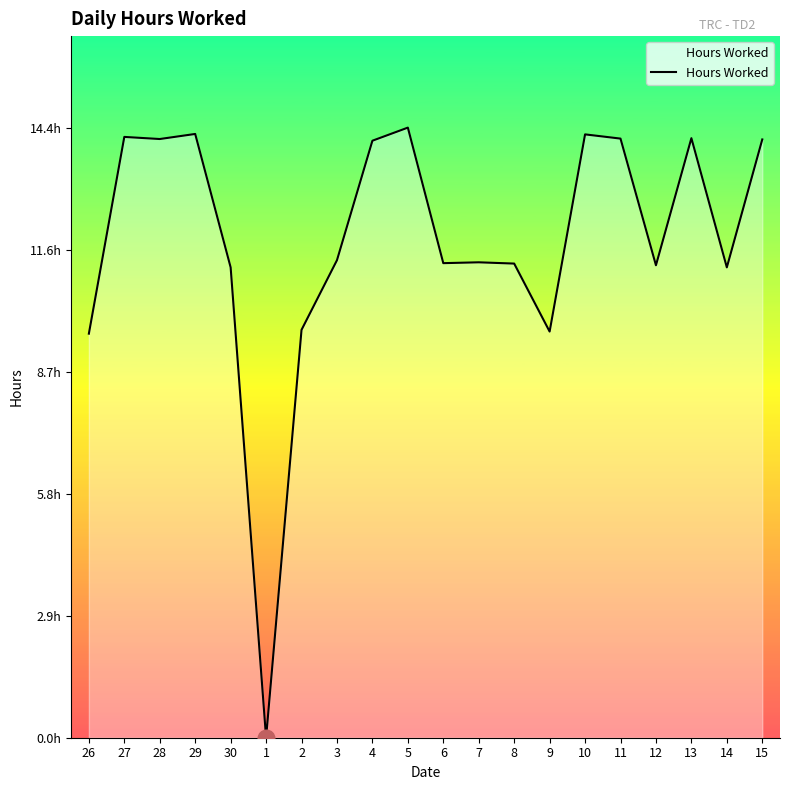

What is the label of the 3rd point from the left?

28